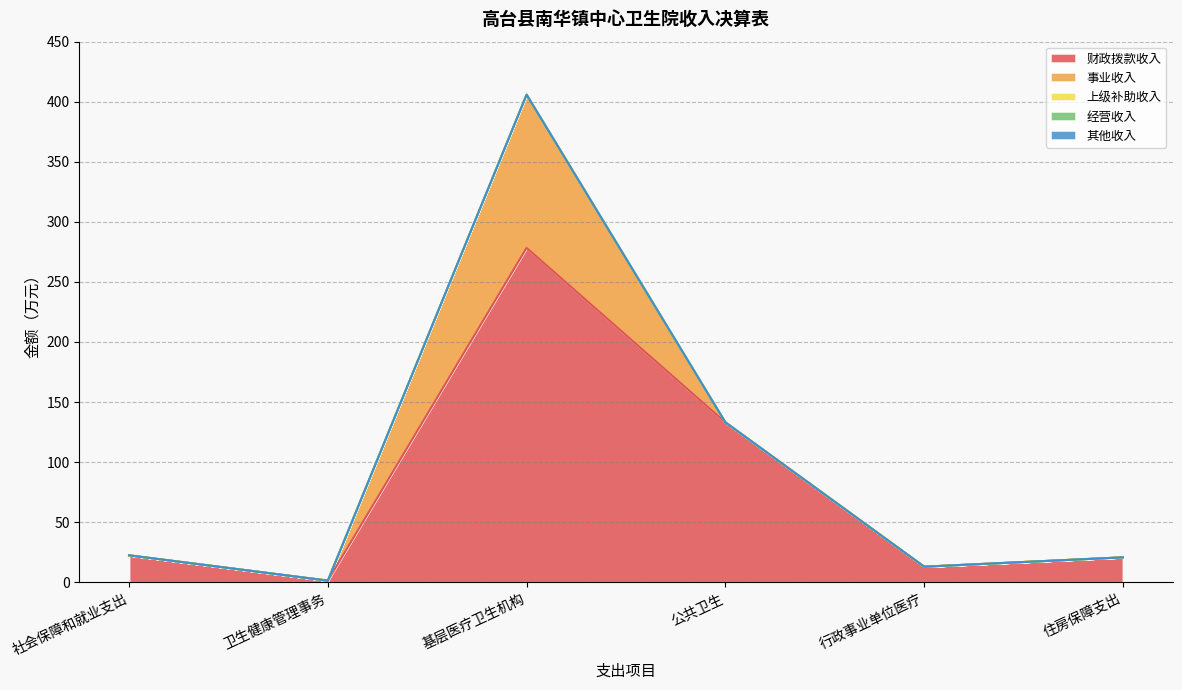

True or false: 经营收入 and 其他收入 cross at least once.

False